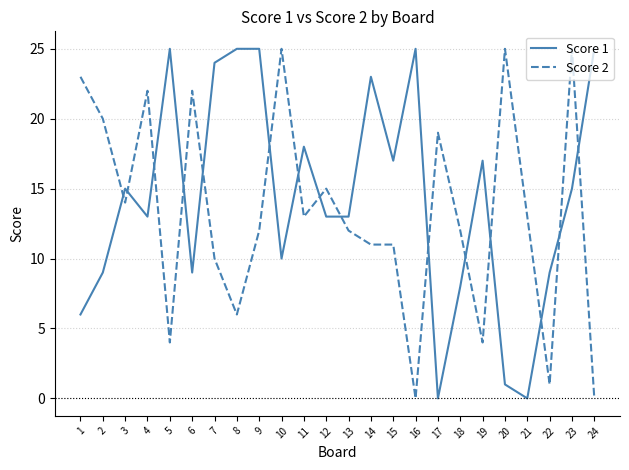

What is the difference between the highest and lowest values at 21?

13